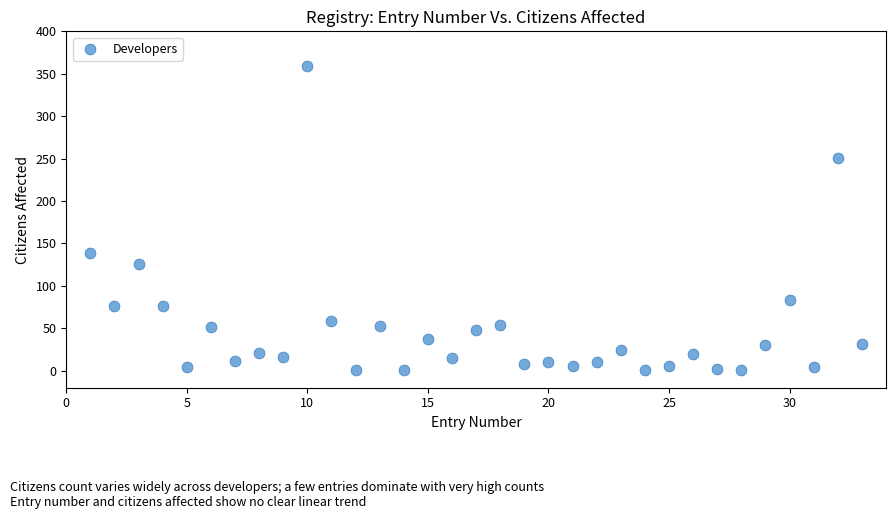

What is the range of Y values (max minus min)?

358